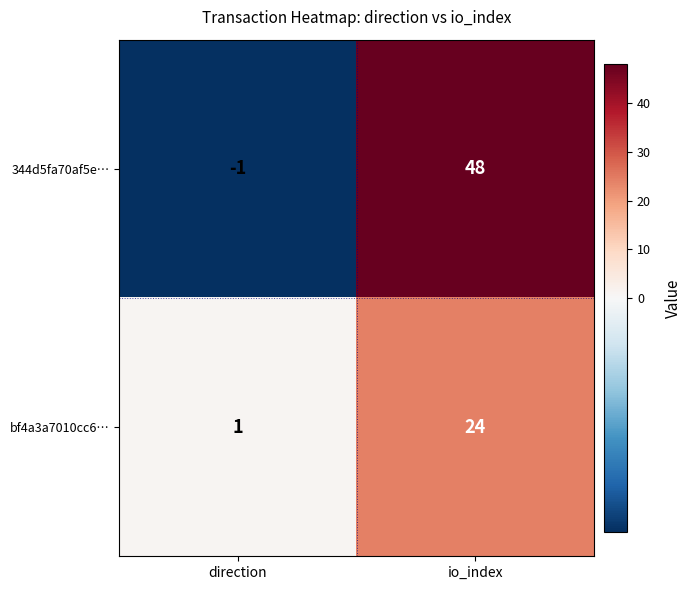

Rank the series by their average value, from lowest to highest.

bf4a3a7010cc6…, 344d5fa70af5e…